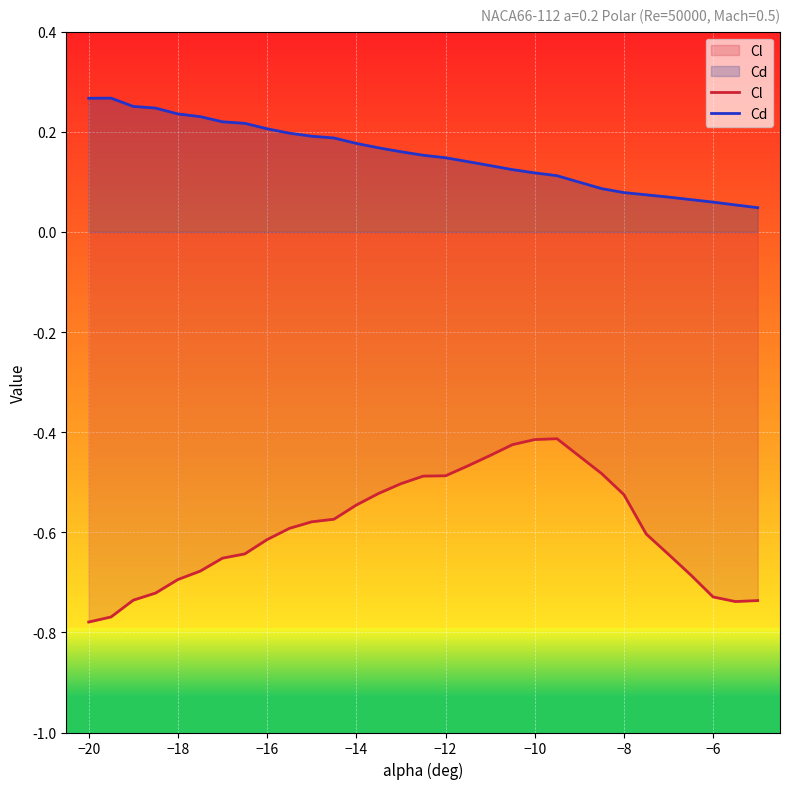

Rank the series by their average value, from lowest to highest.

Cl, Cd